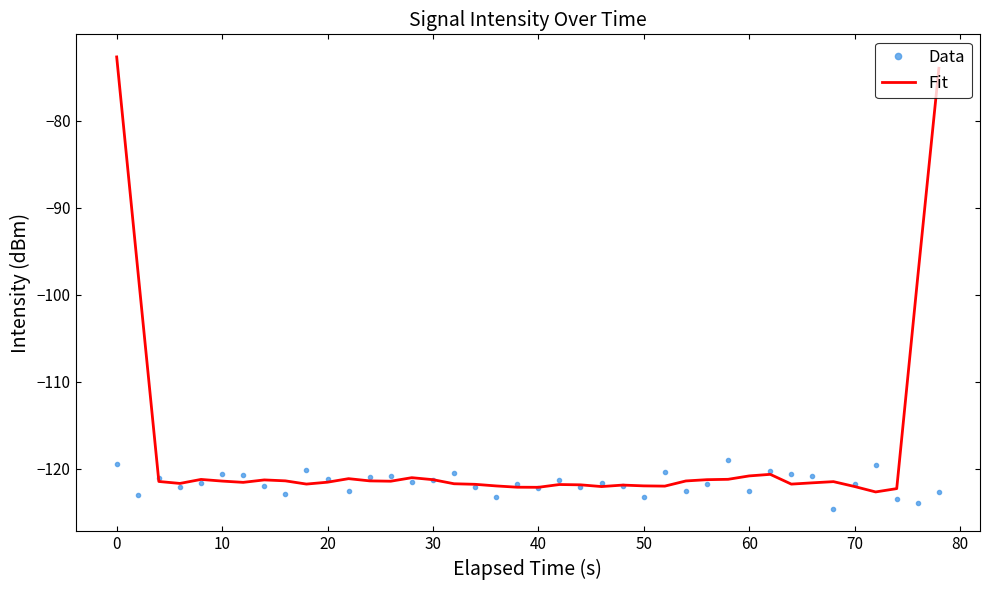

What is the highest value of the Fit series?

-72.7